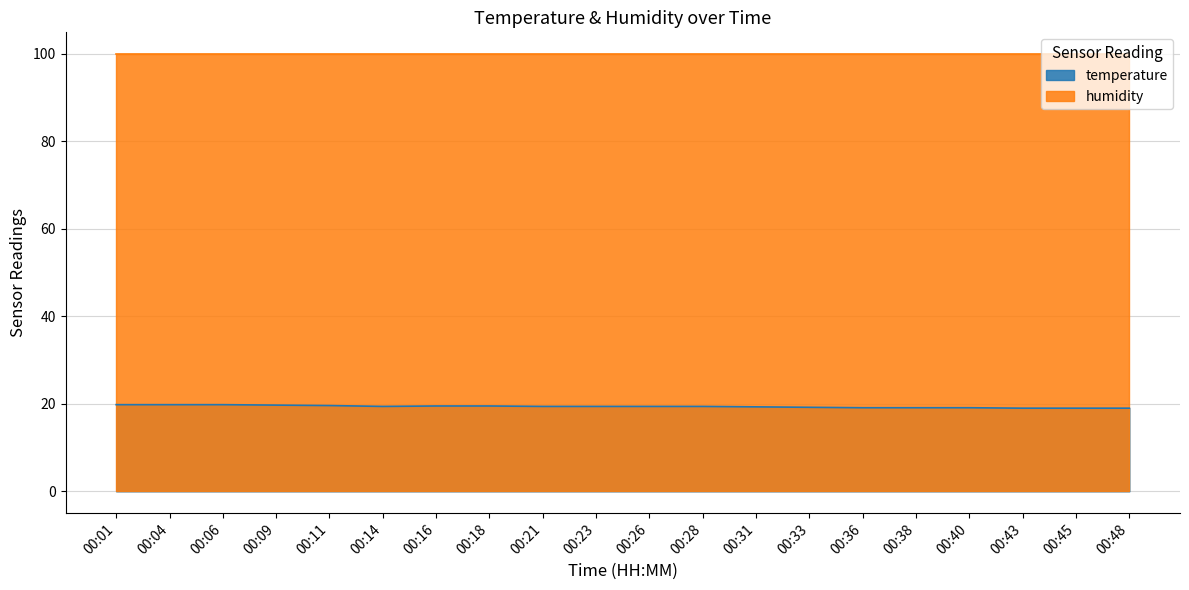

Does the chart have visible grid lines?

Yes